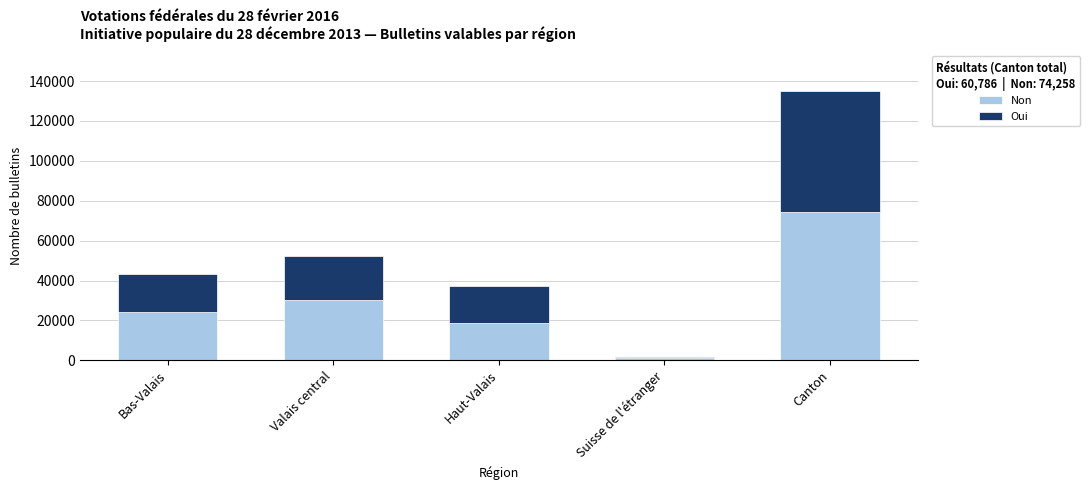

What are all the series names shown in the legend?

Non, Oui